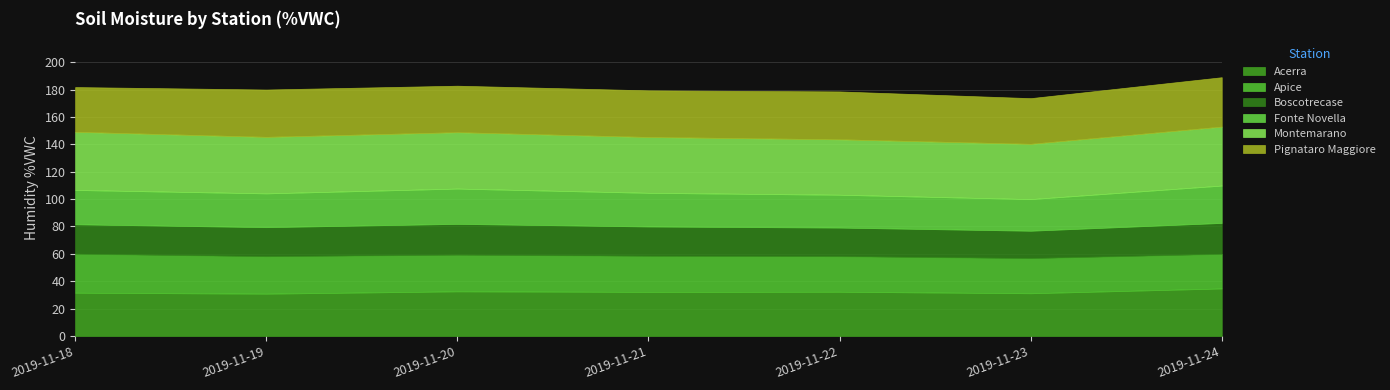

What is the difference between the Pignataro Maggiore values at 2019-11-23 and 2019-11-20?

0.6